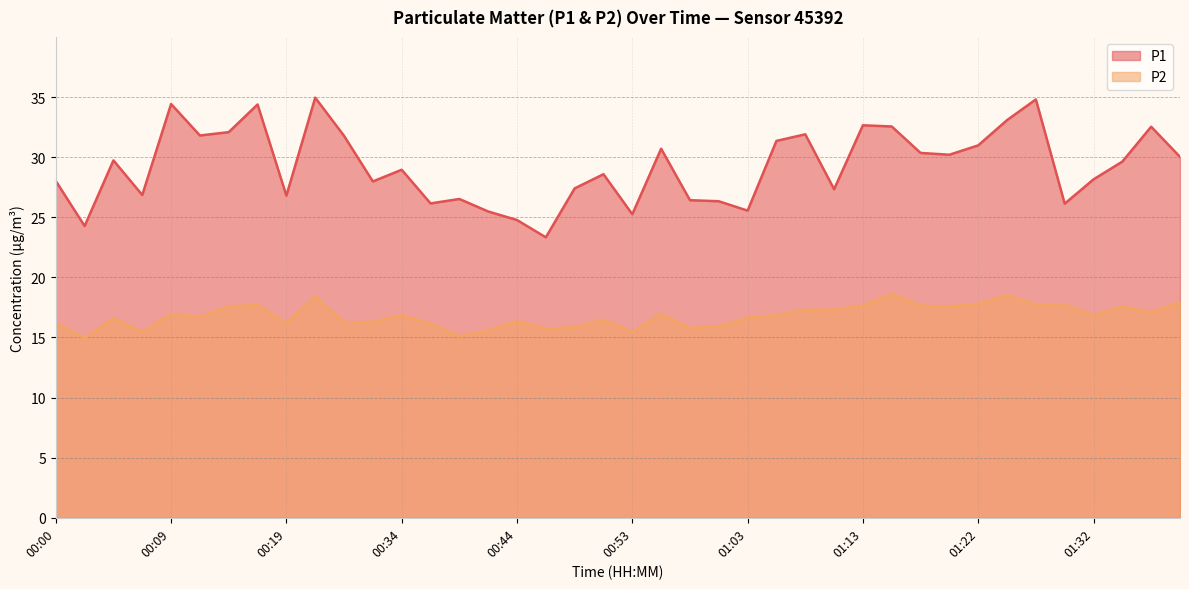

What is the difference between the maximum and minimum values in the P2 series?

3.7